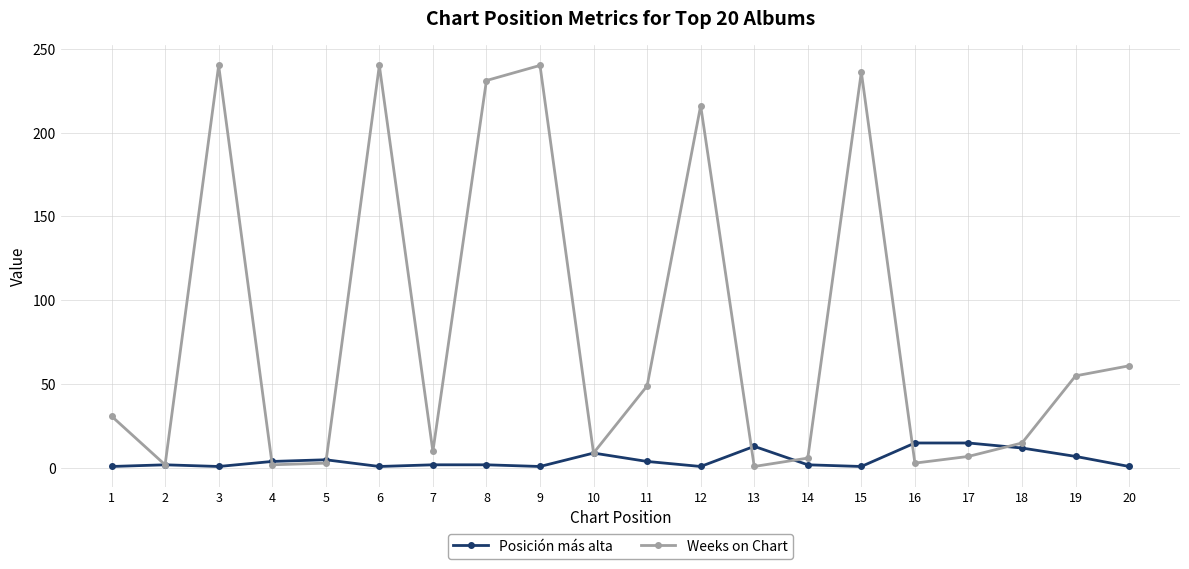

True or false: Posición más alta has a value of 1 at 6.

True